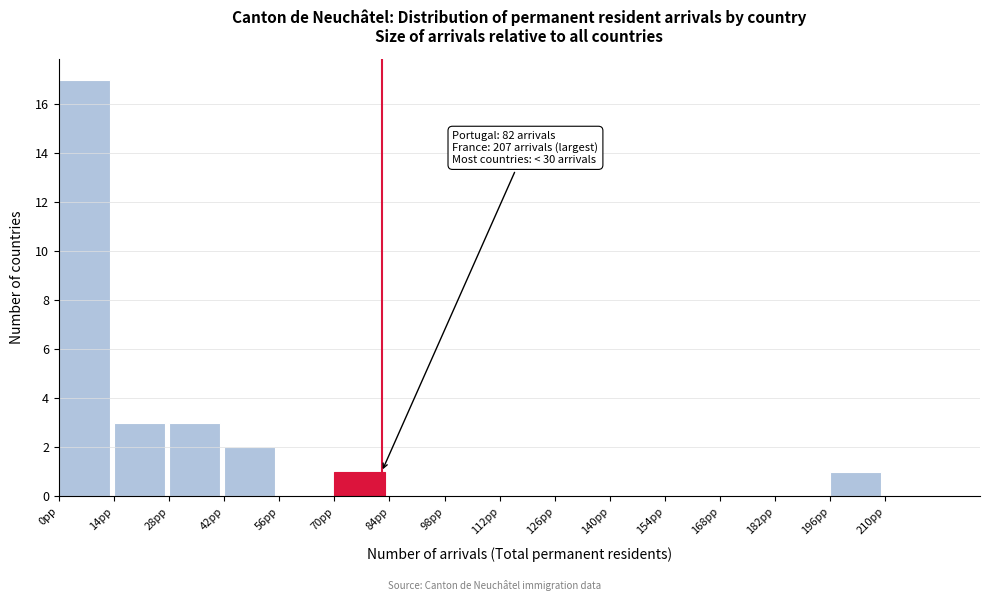

Over which range of the x-axis is the bar tallest?

0 to 14